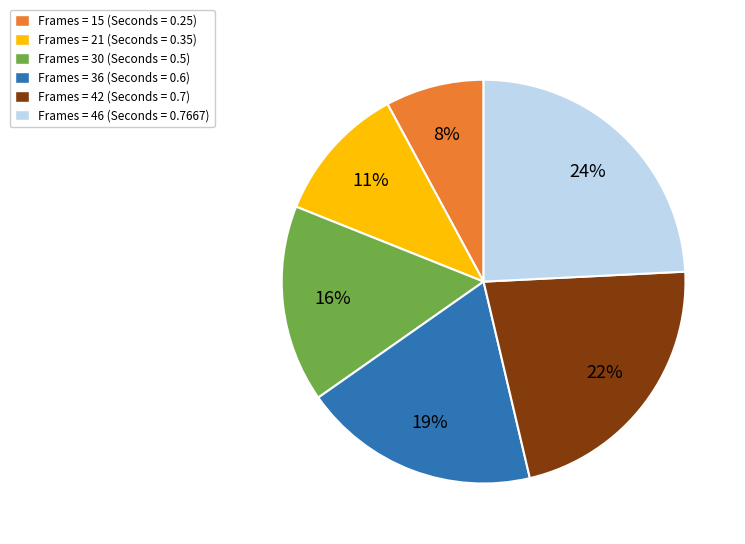

Is there a majority slice in this chart?

No